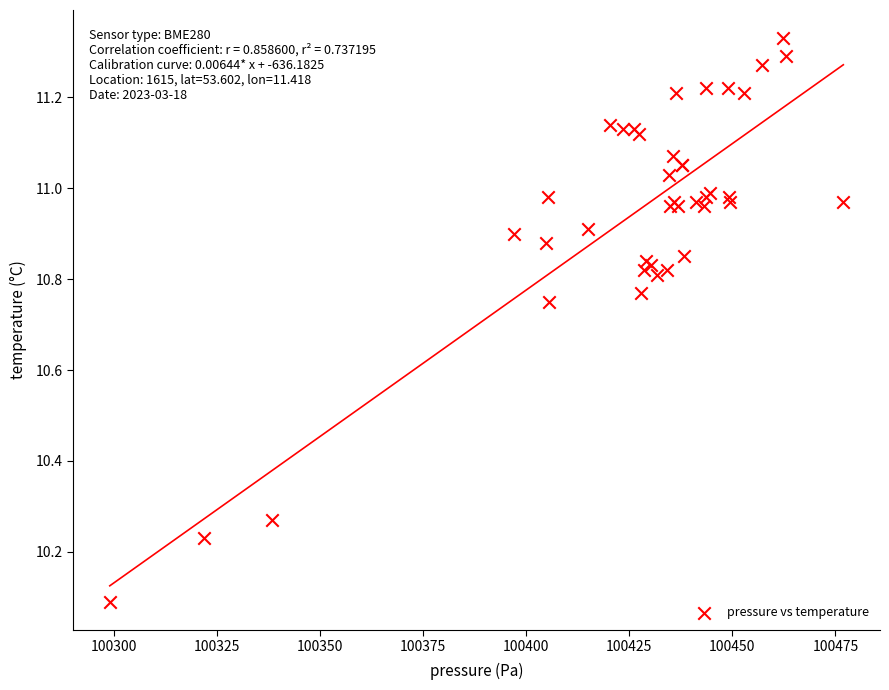

What Y value in the scatter plot is closest to 10?

10.1